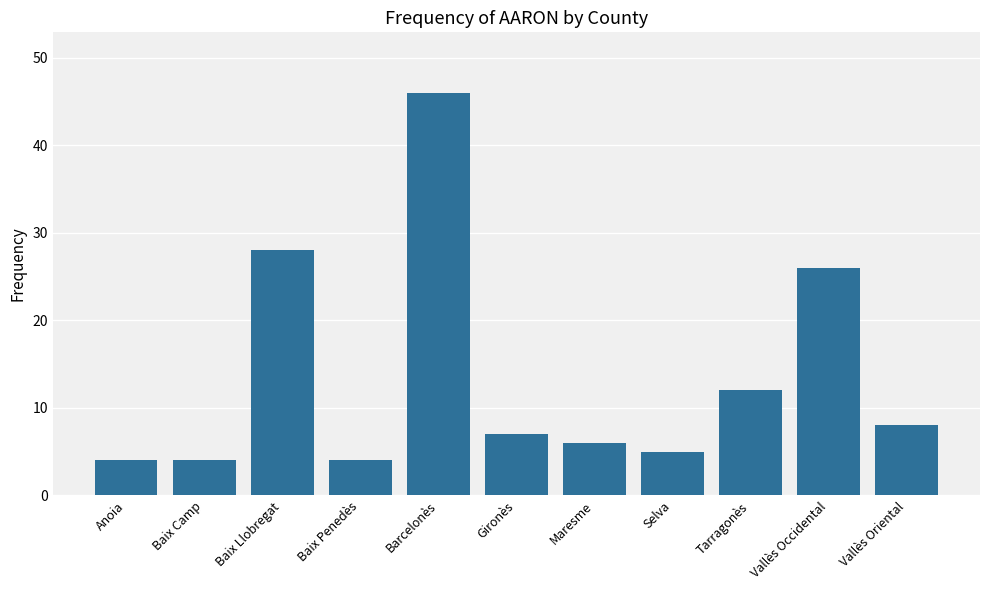

How many bars are there in total?

11